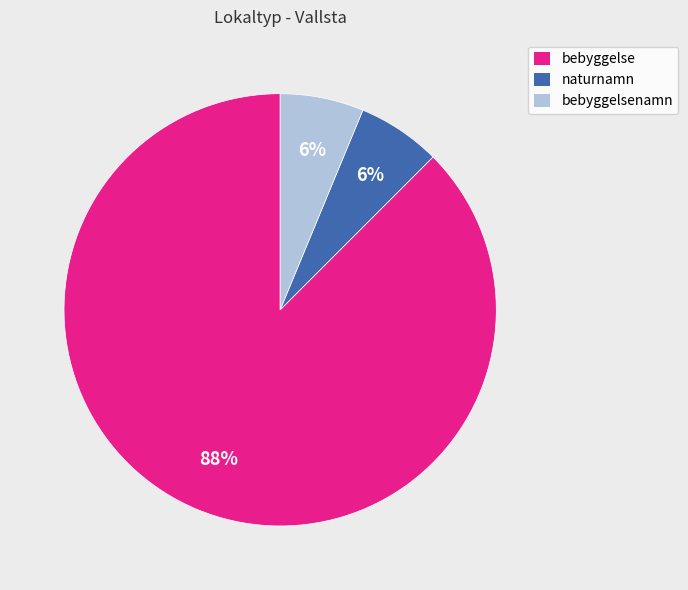

How many slices are in this pie chart?

3